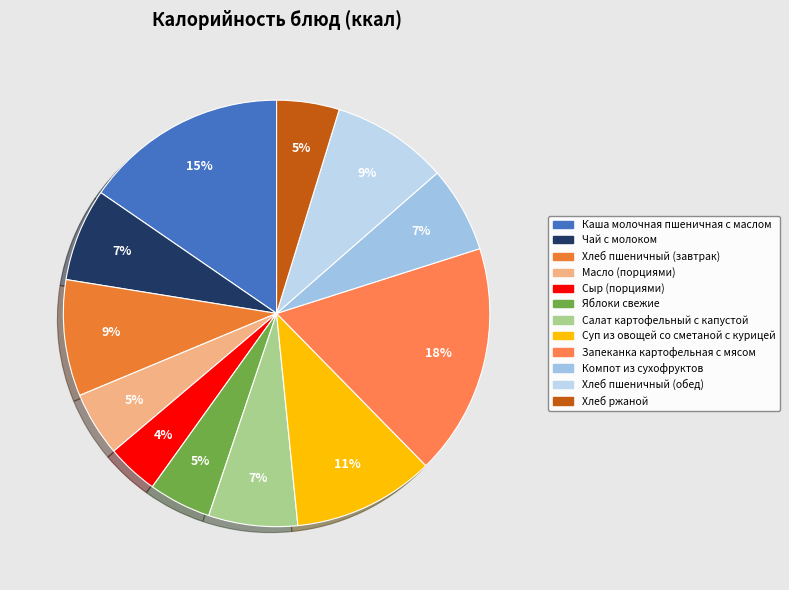

Does any single category account for the majority?

No